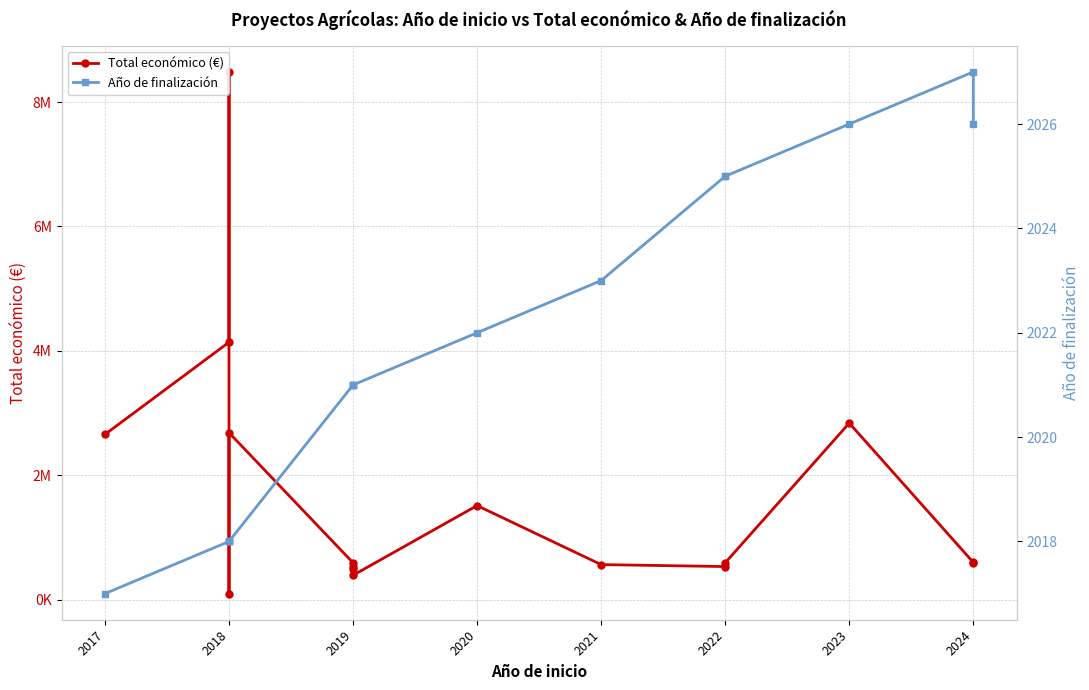

True or false: Total económico (€) and Año de finalización cross at least once.

False